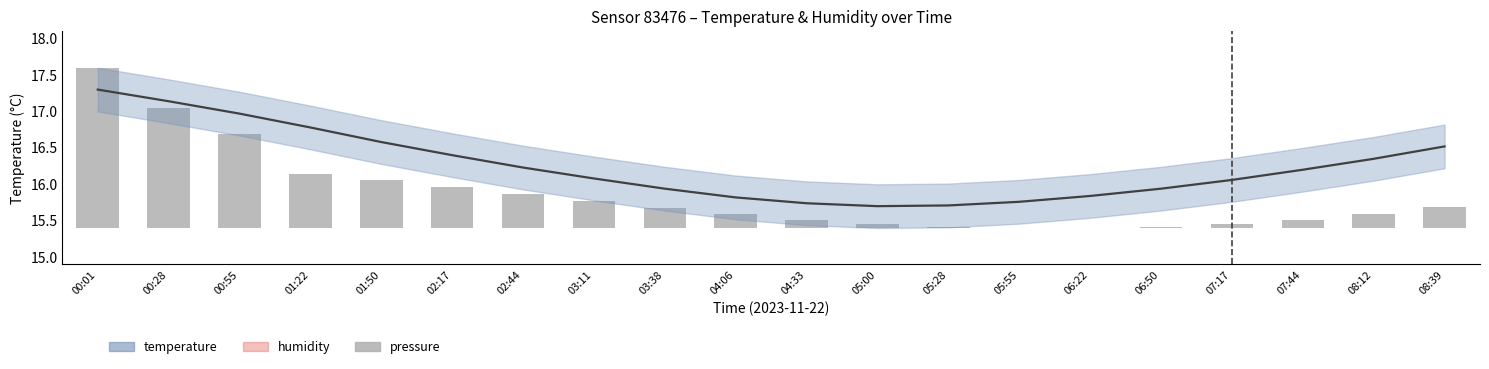

Reading left to right, extract all data points from this chart.

2.2	1.7	1.3	0.7	0.7	0.6	0.5	0.4	0.3	0.2	0.1	0.1	0.0	0.0	0.0	0.0	0.1	0.1	0.2	0.3